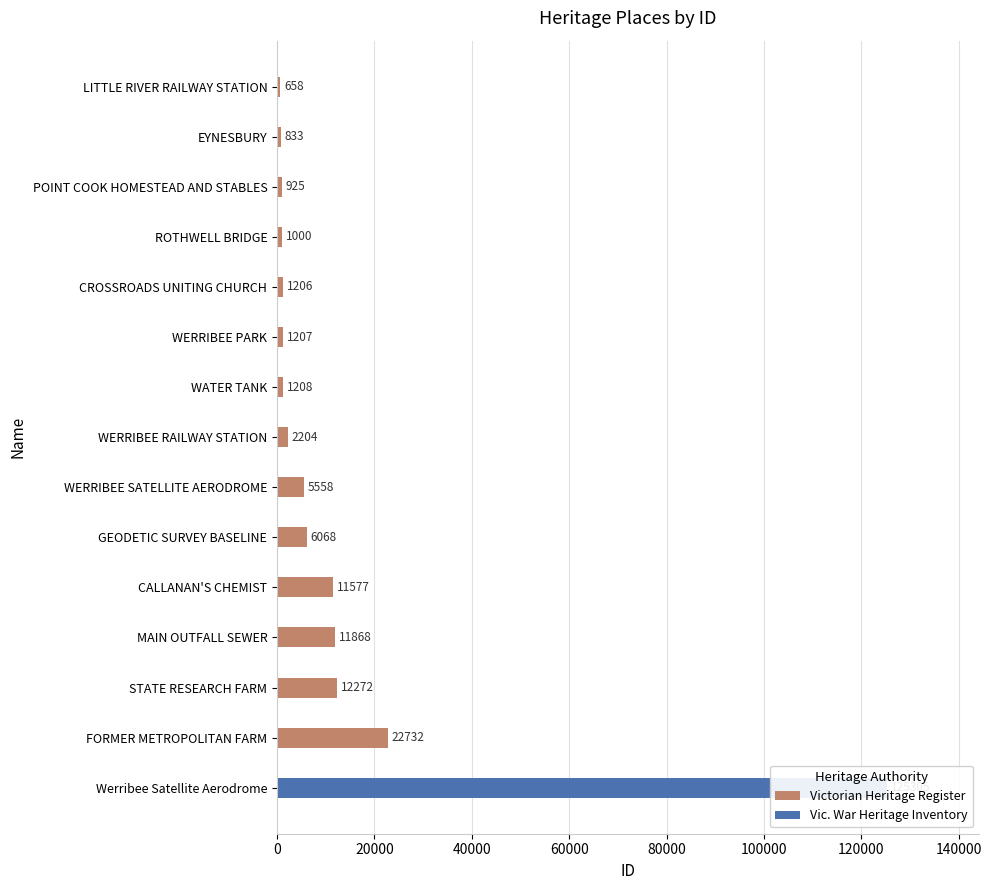

The value of Victorian Heritage Register at STATE RESEARCH FARM is 12272. True or false?

True